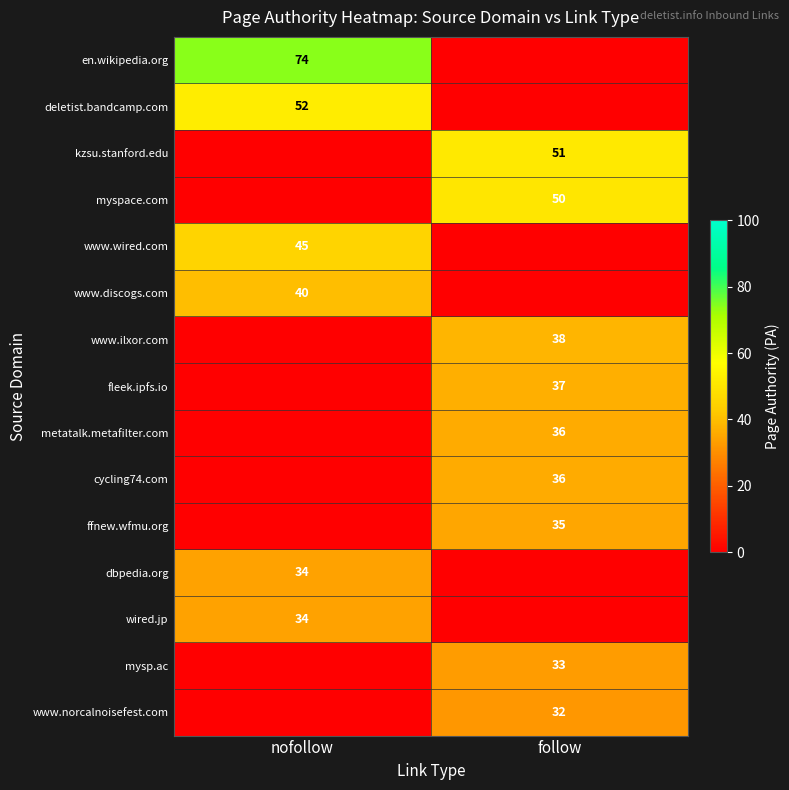

True or false: metatalk.metafilter.com has a value of 36 at follow.

True